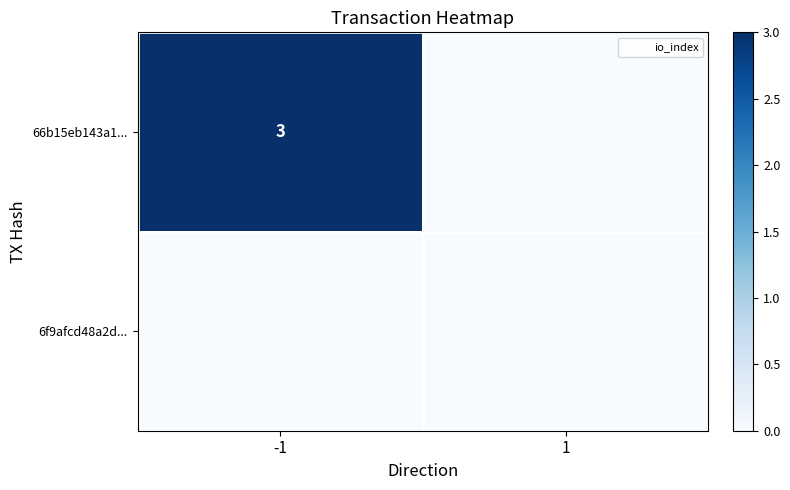

Is it true that 66b15eb143a1... equals 3 at -1?

True